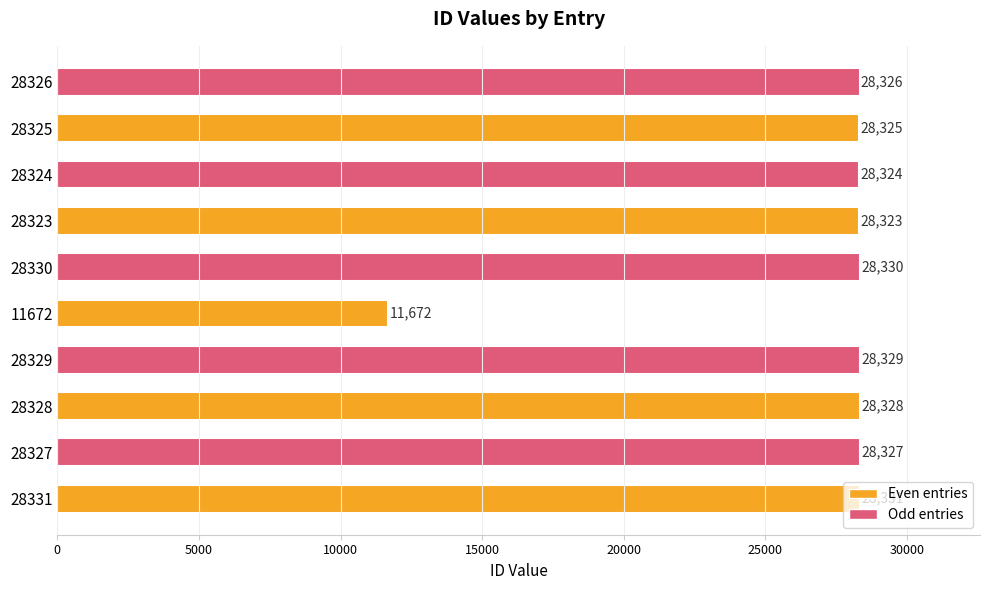

What is the greatest value displayed?

28331